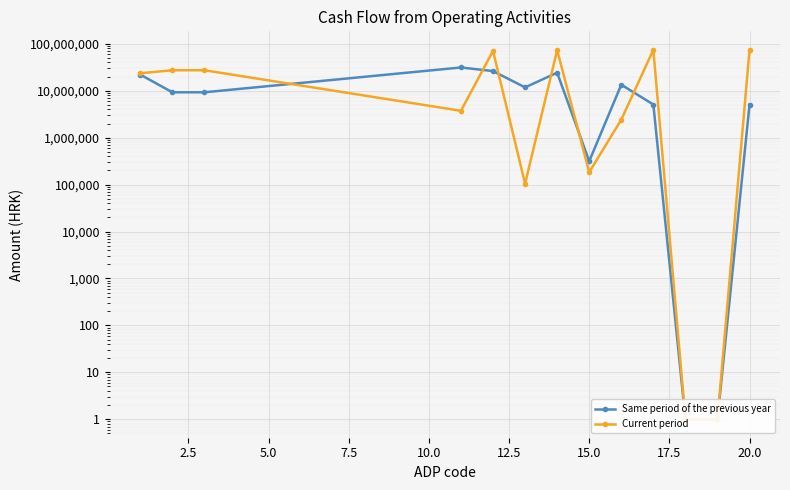

Which series changed the most between 17.5 and 22.5?

Current period